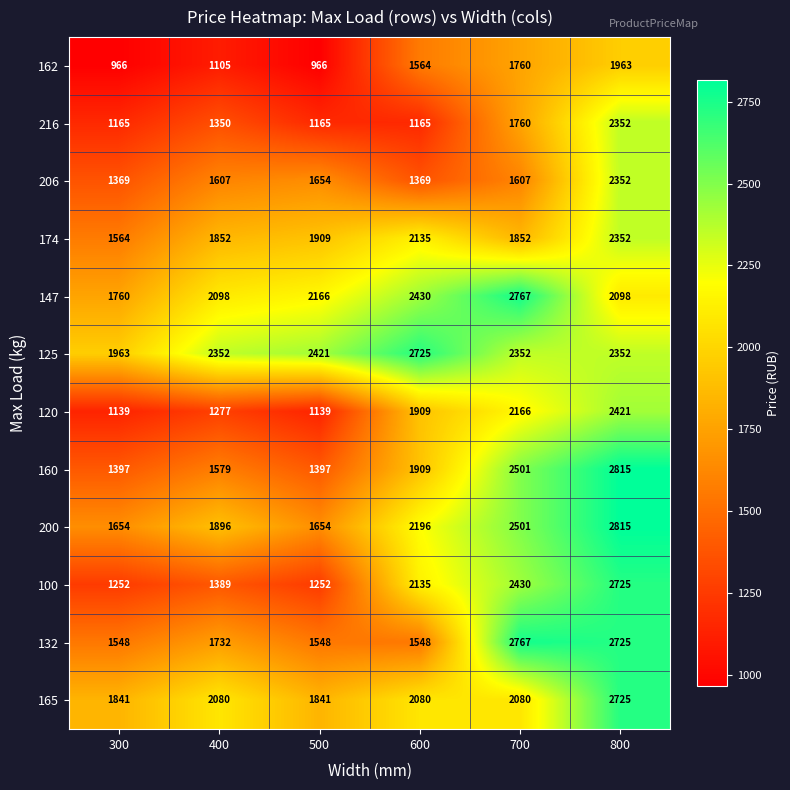

Count the number of data series in this chart.

12